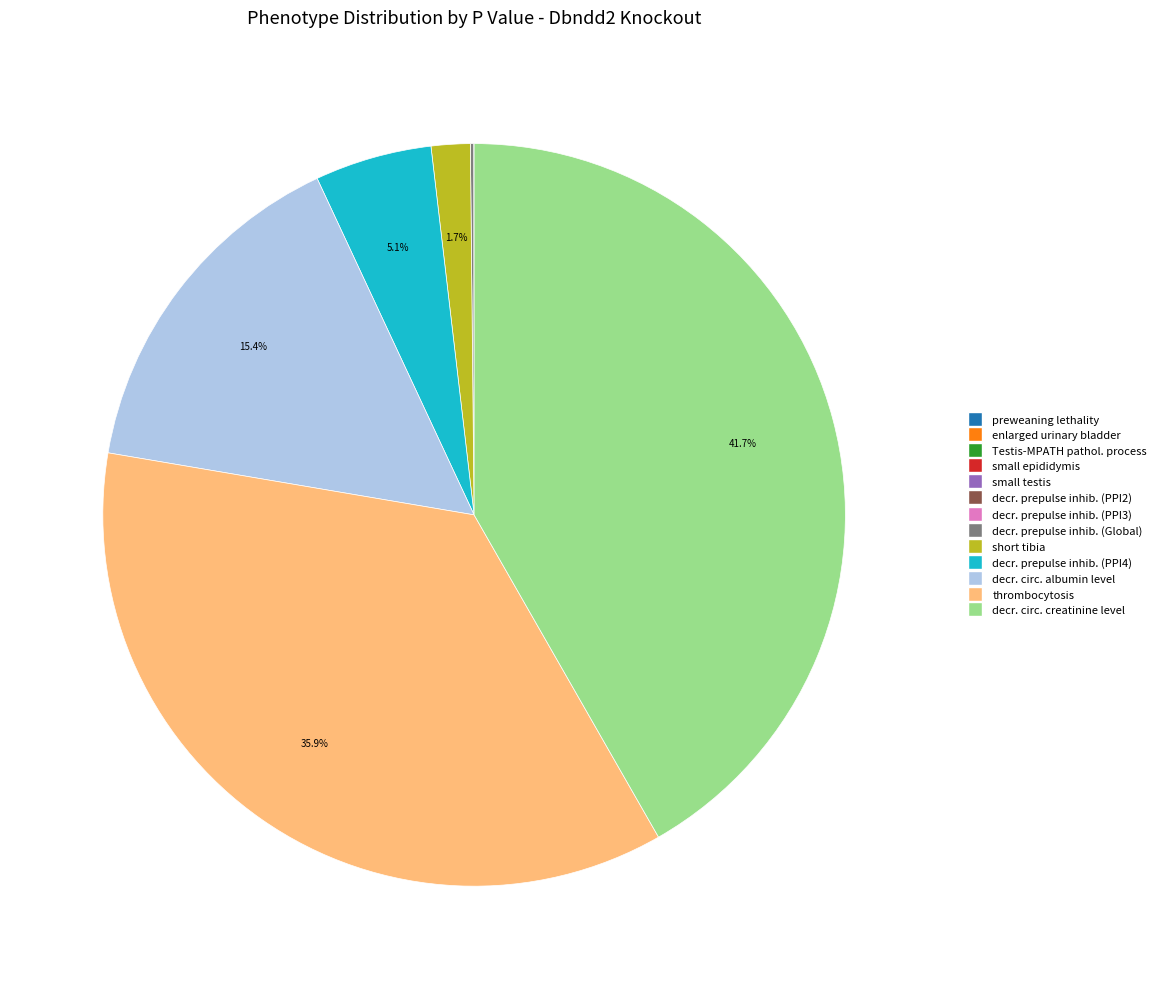

Is there a majority slice in this chart?

No